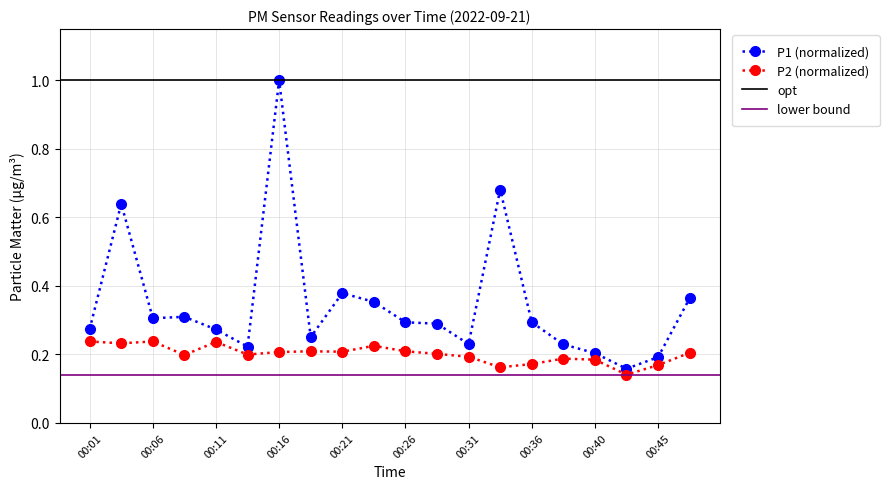

True or false: P2 and P1 intersect in this chart.

False